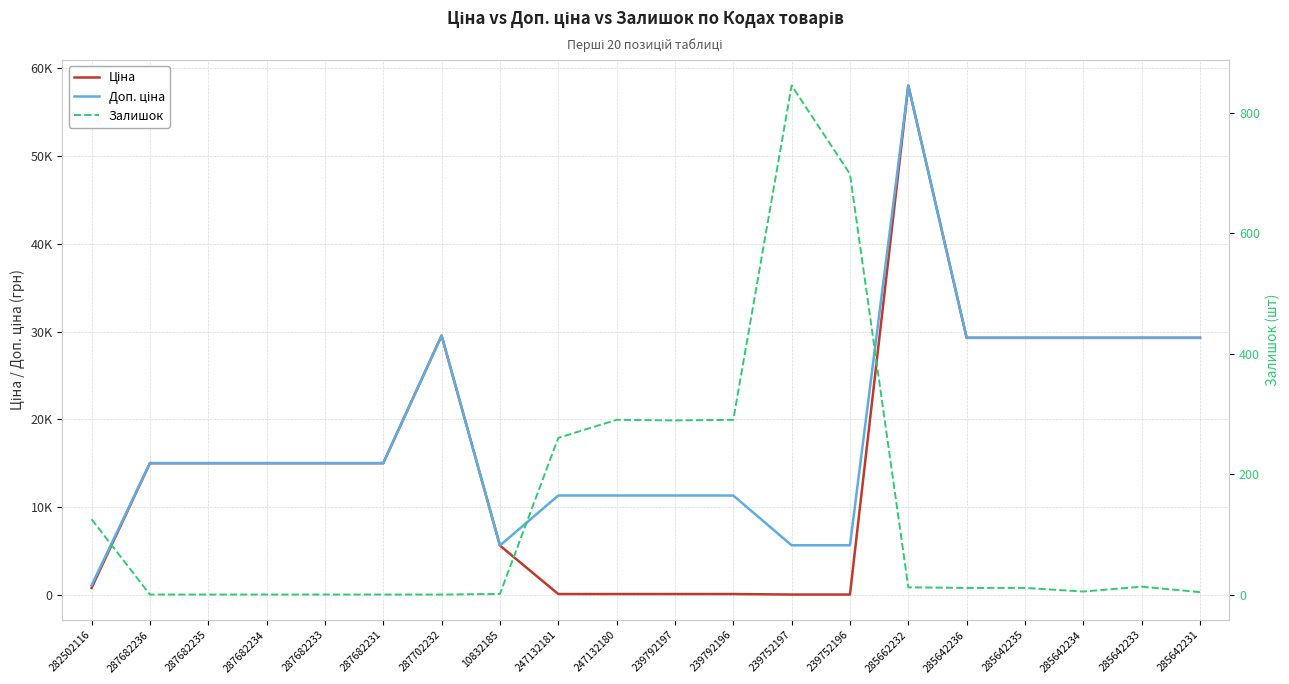

List the labels in order of Ціна value, smallest first.

239752197, 239752196, 247132181, 247132180, 239792197, 239792196, 282502116, 10832185, 287682236, 287682235, 287682234, 287682233, 287682231, 285642236, 285642235, 285642234, 285642233, 285642231, 287702232, 285662232